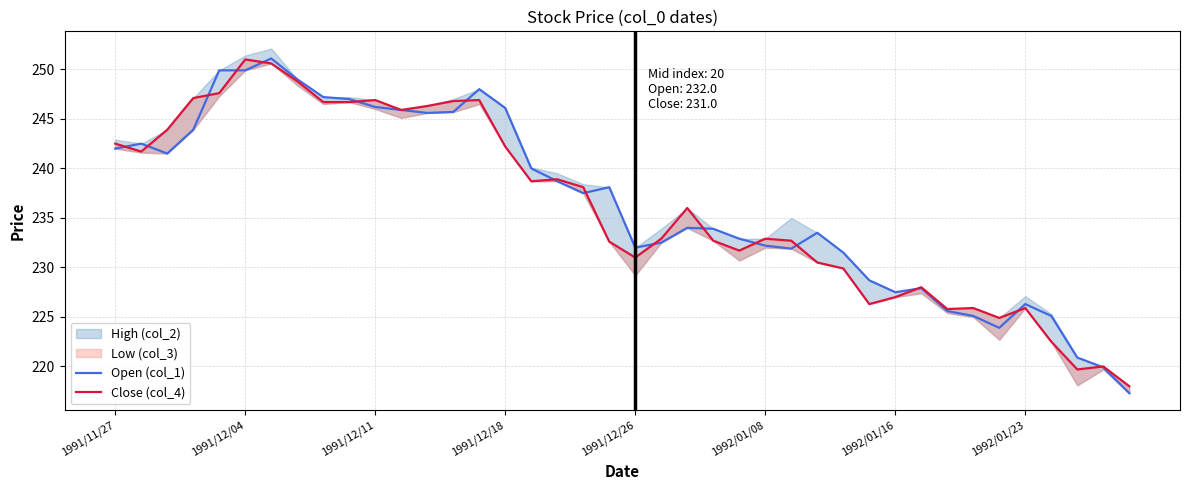

What is the maximum value for Open (col_1)?

251.1